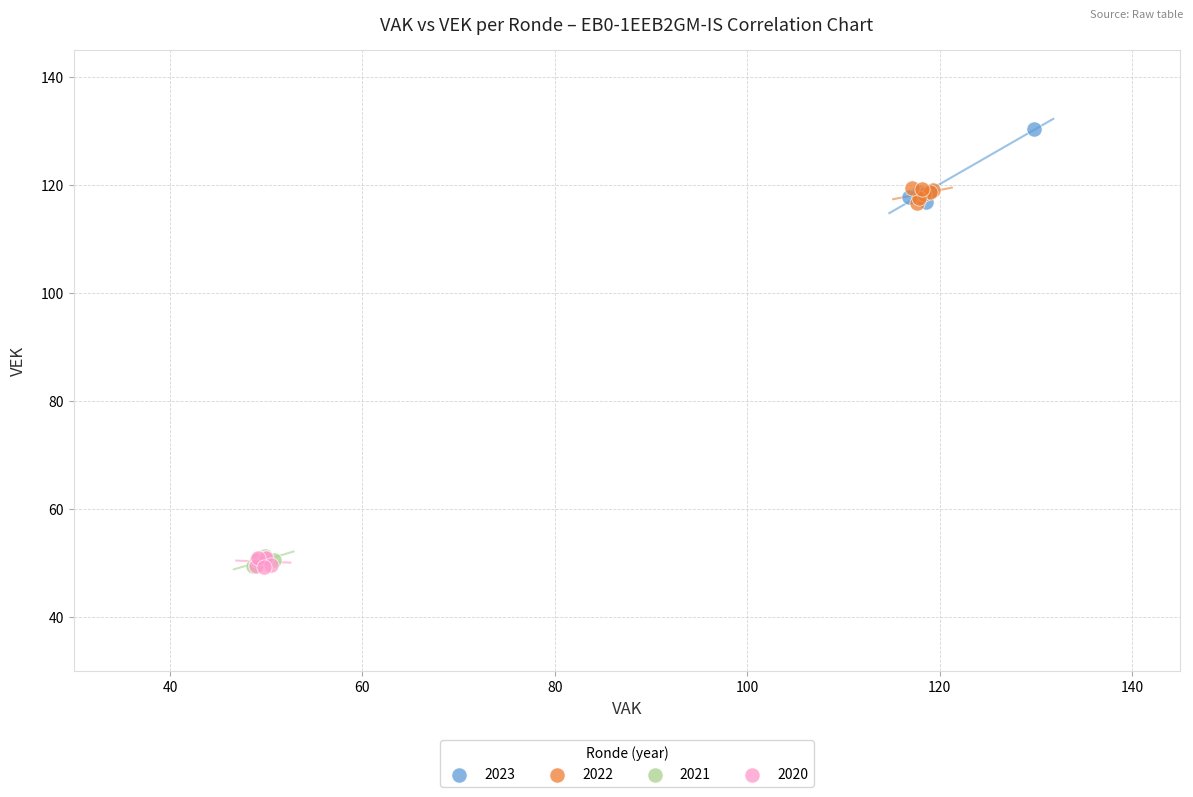

What are all the series names shown in the legend?

2023, 2022, 2021, 2020